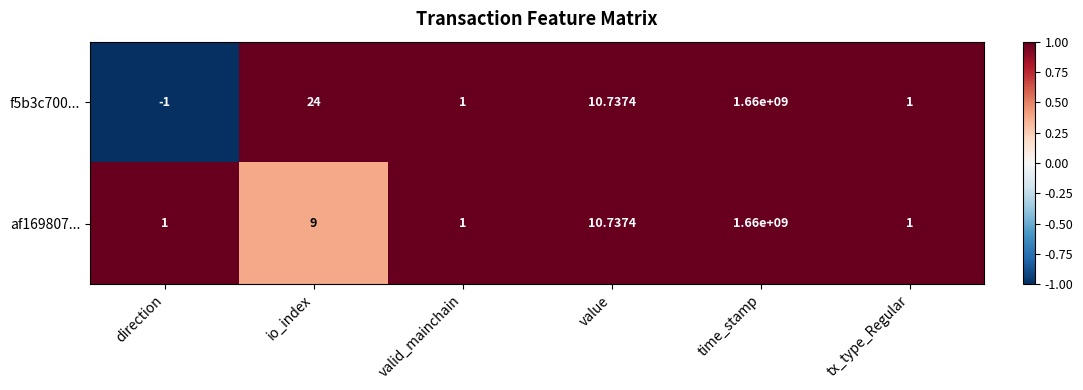

Which label corresponds to the largest value in the chart?

time_stamp